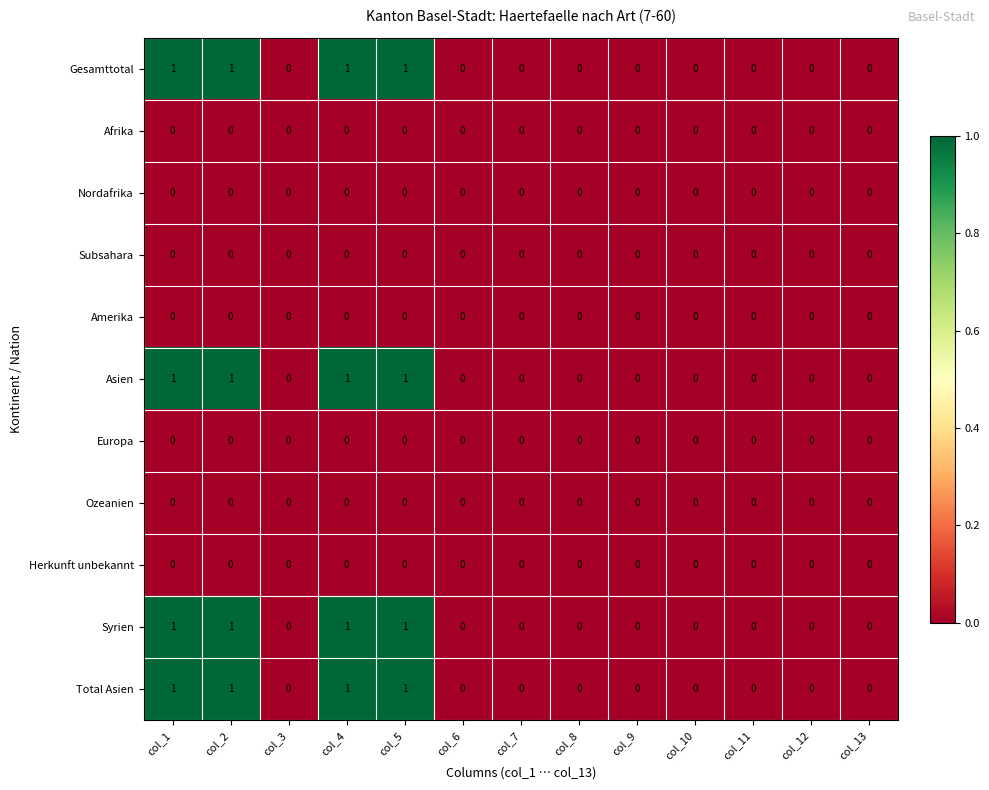

How many Gesamttotal values are between 0 and 1?

13